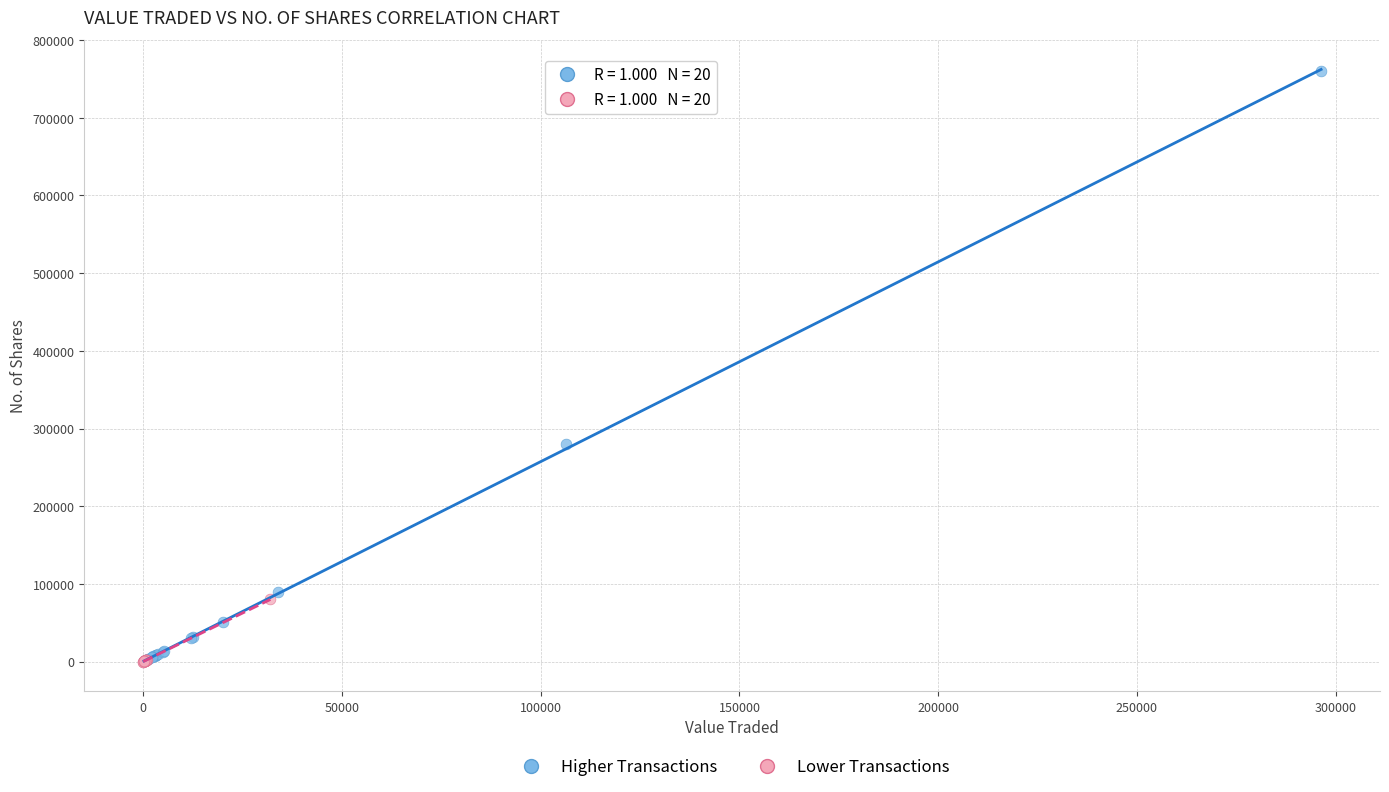

Which series contains the highest Y value?

Higher Transactions